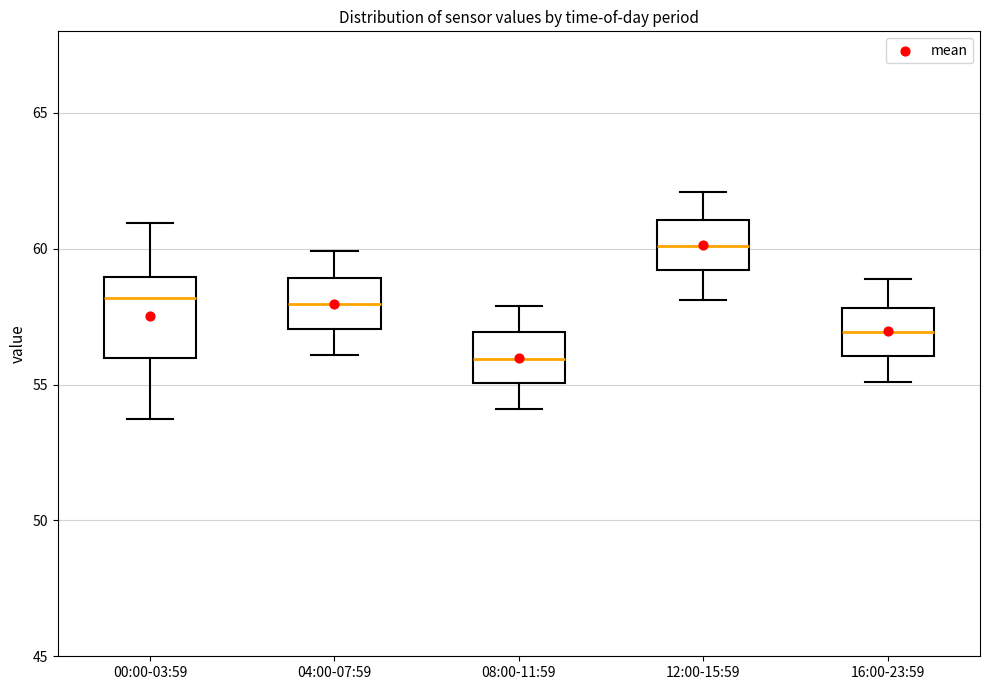

Where does the upper whisker of the box for 00:00-03:59 end on the y-axis? The values are not printed on the chart, so give them approximately, as read against the axis.

61